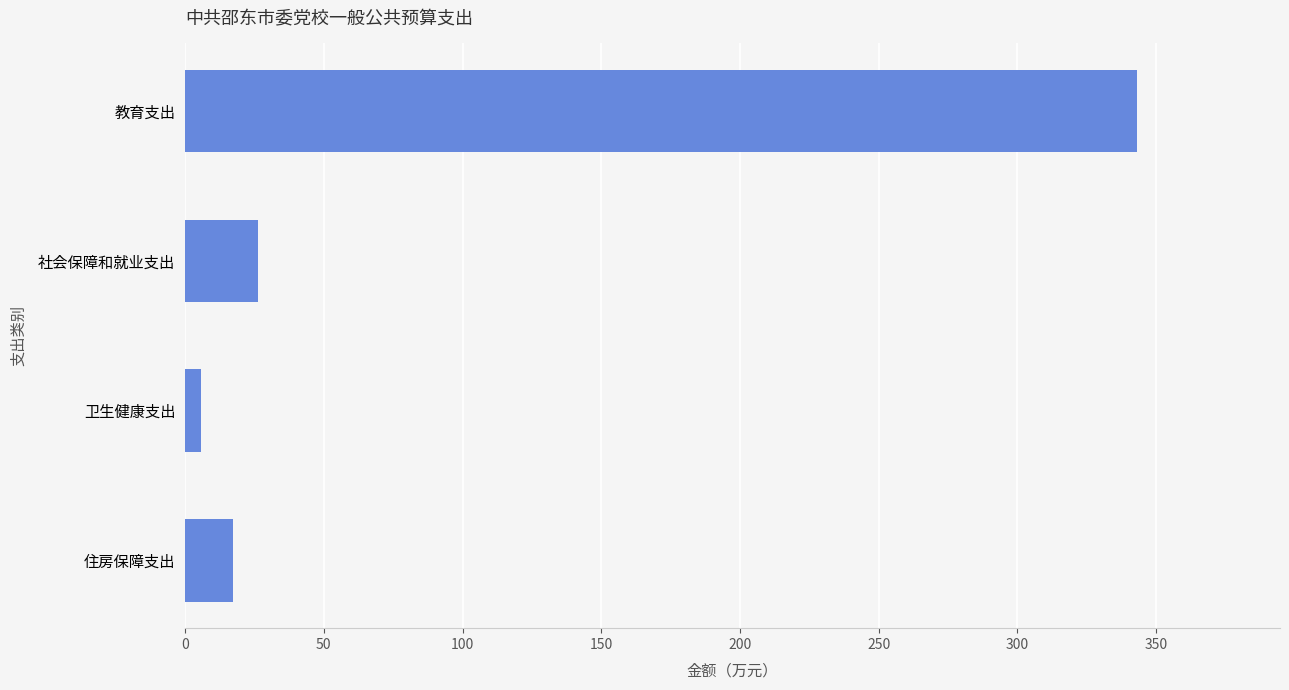

What is the sum of all values?

392.5